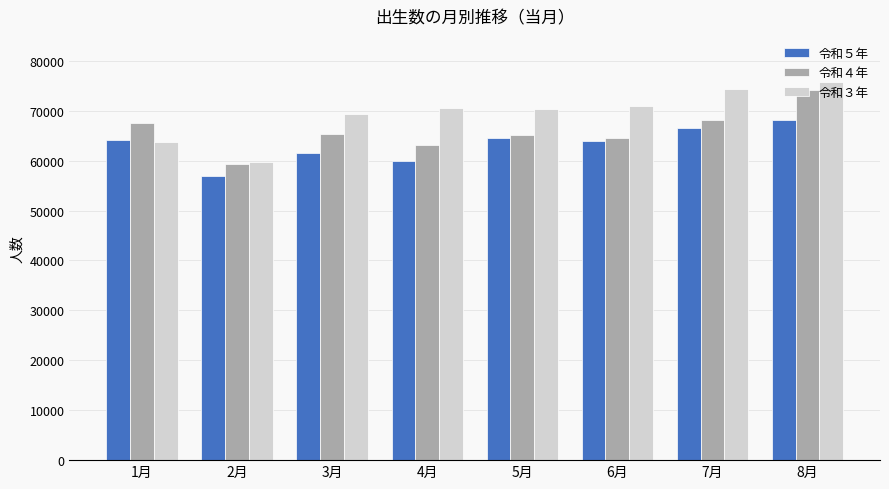

At which category is the sum across all series the highest?

8月